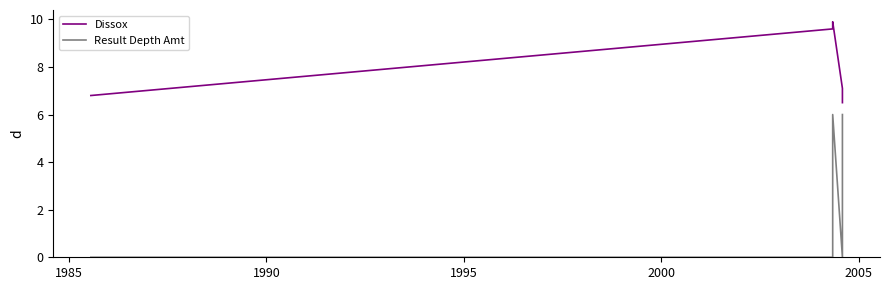

Rank the series by their maximum value, from lowest to highest.

Result Depth Amt, Dissox